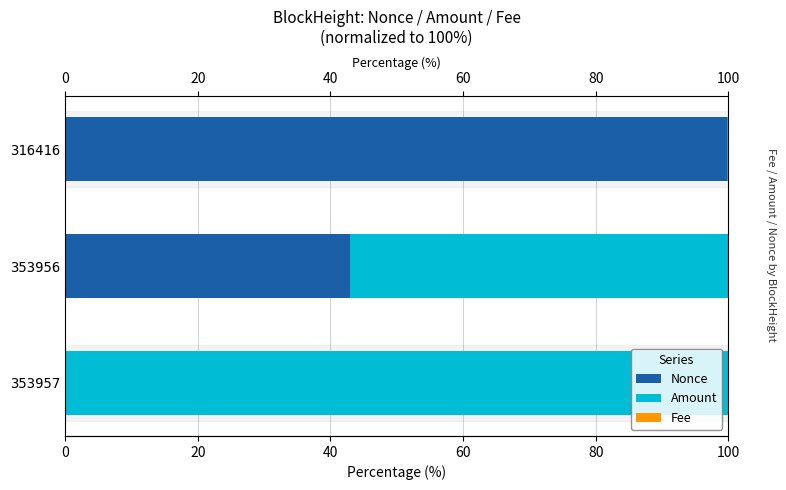

What is the average value of the Nonce series?

47.6